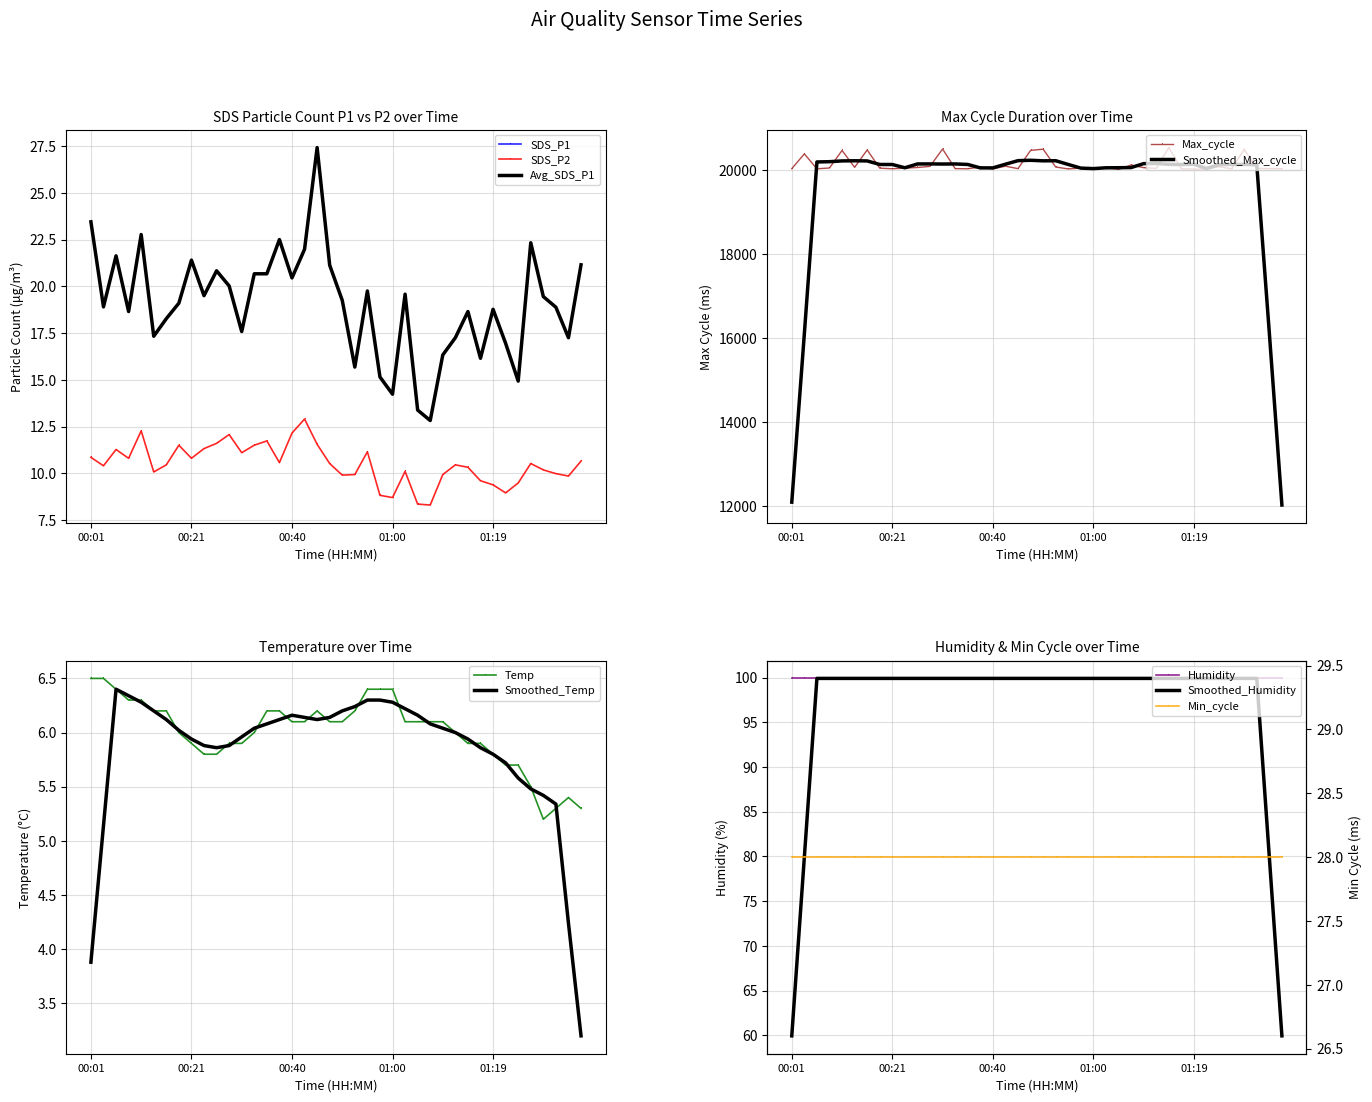

What is the value of the Temp point at the 20th from the left?

6.1